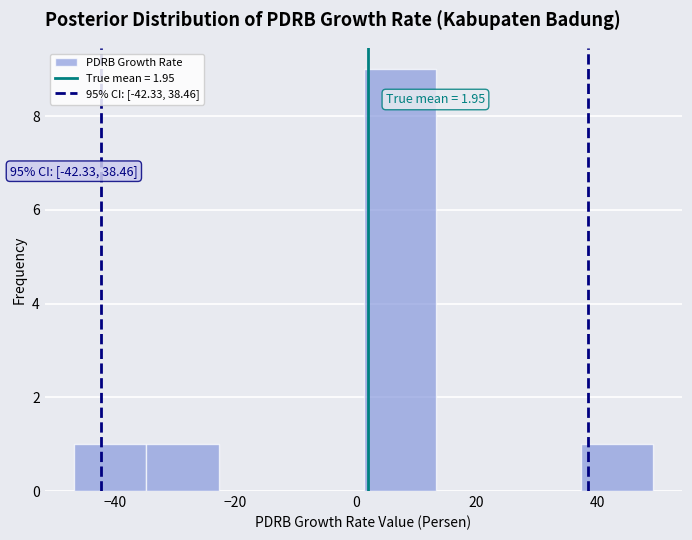

Over which range of the x-axis is the bar tallest?

2 to 14